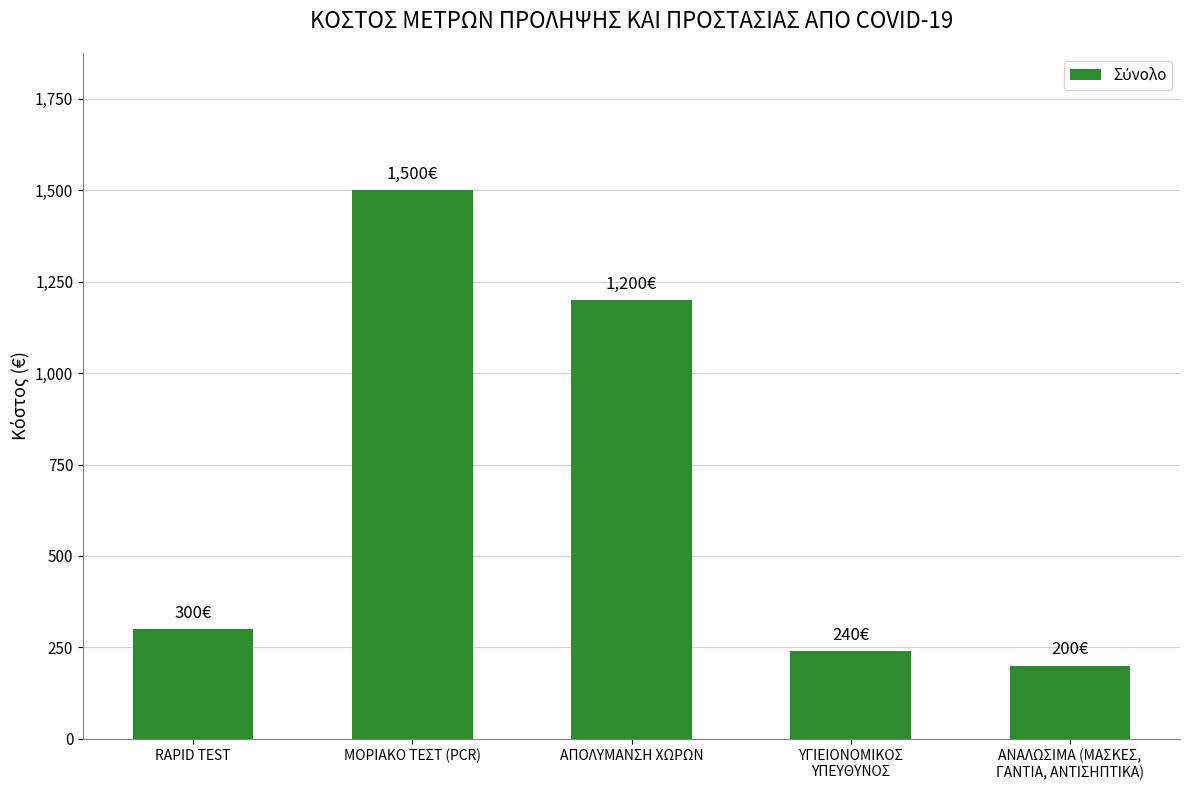

Is it true that the value at ΥΓΙΕΙΟΝΟΜΙΚΟΣ
ΥΠΕΥΘΥΝΟΣ is 240?

True